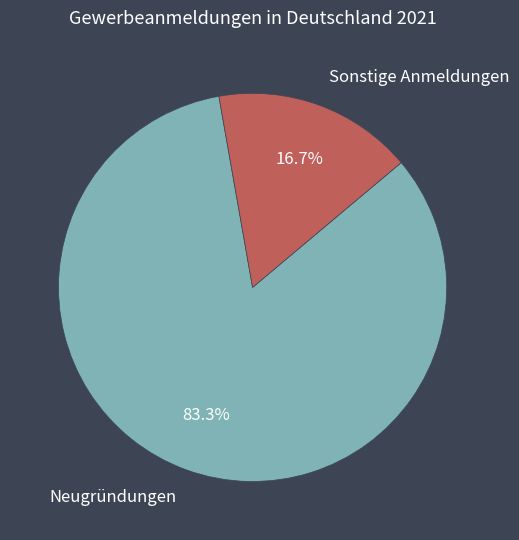

Is there a majority slice in this chart?

Yes